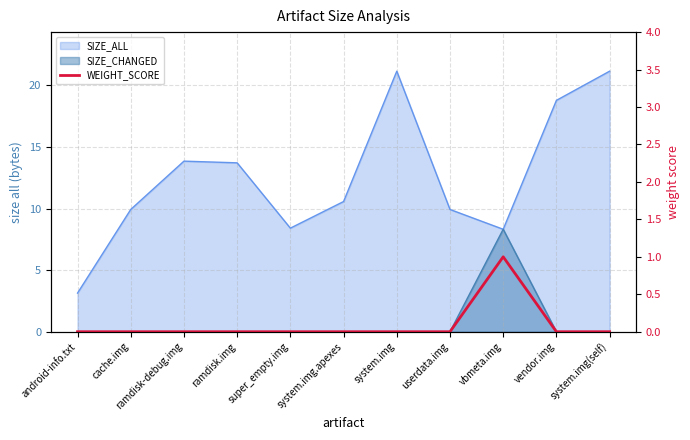

Does the chart display data point markers on the line(s)?

No